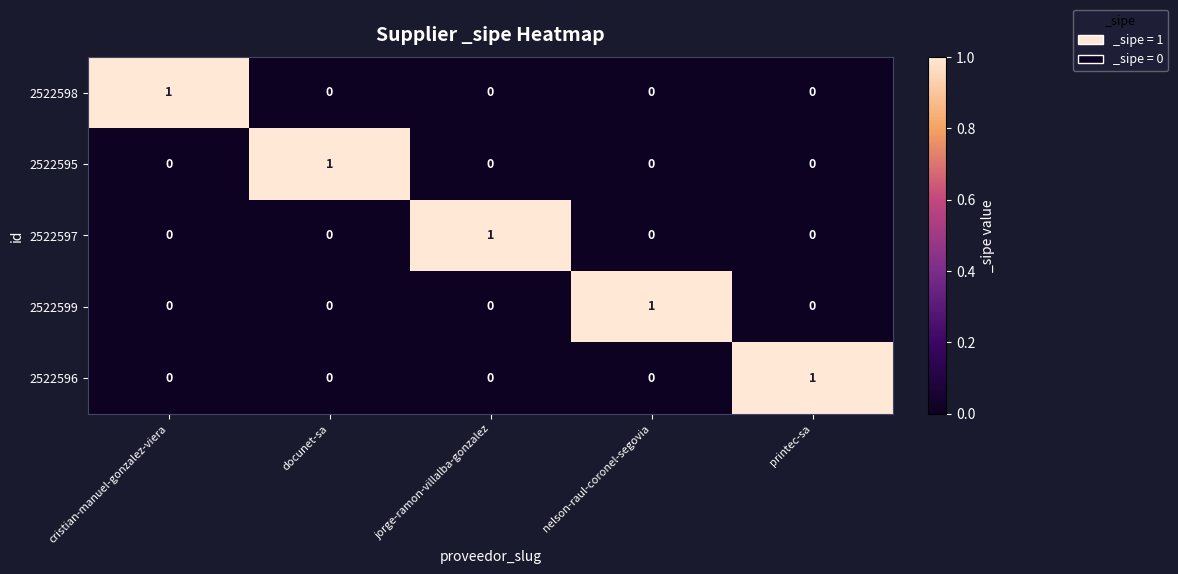

The value of 2522596 at nelson-raul-coronel-segovia is -1. True or false?

False